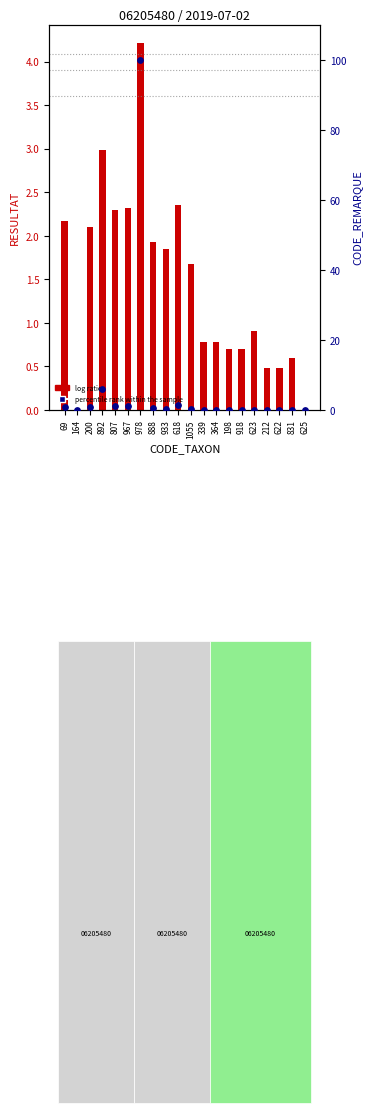

What are all the series names shown in the legend?

log ratio, percentile rank within the sample